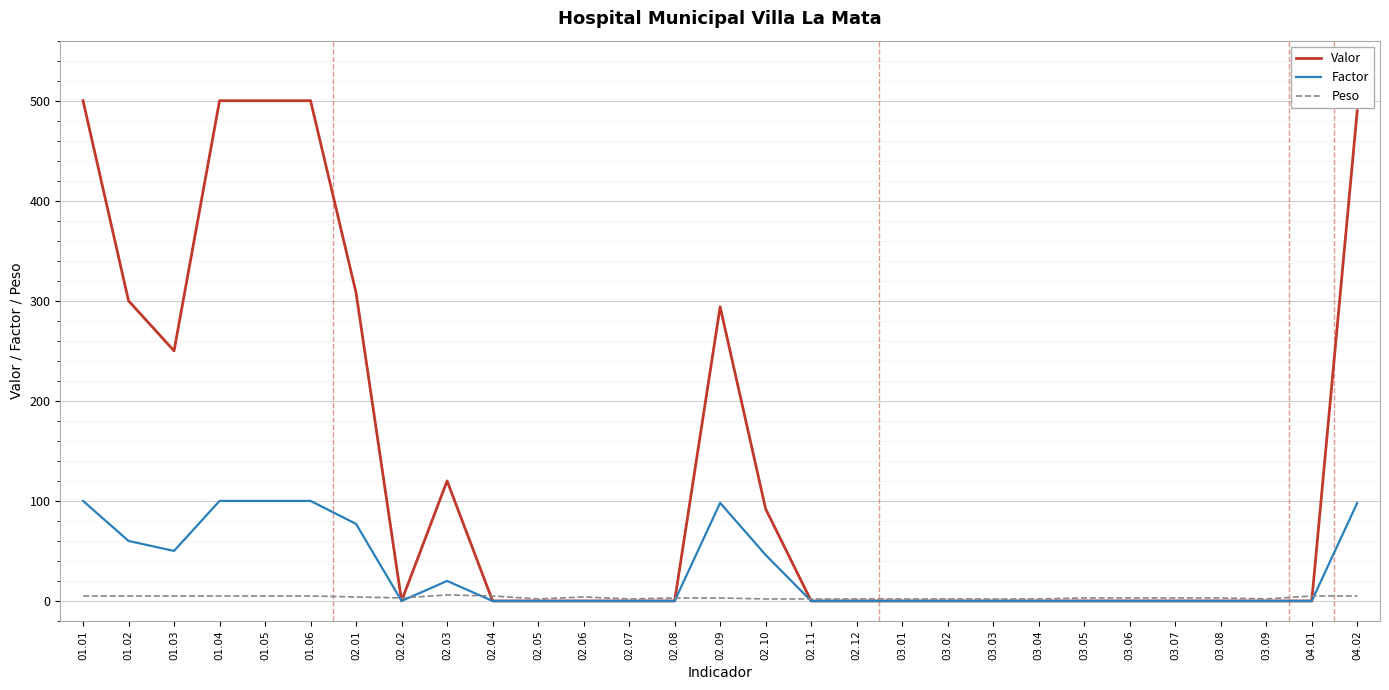

List the series in order of their peak value, highest first.

Valor, Factor, Peso